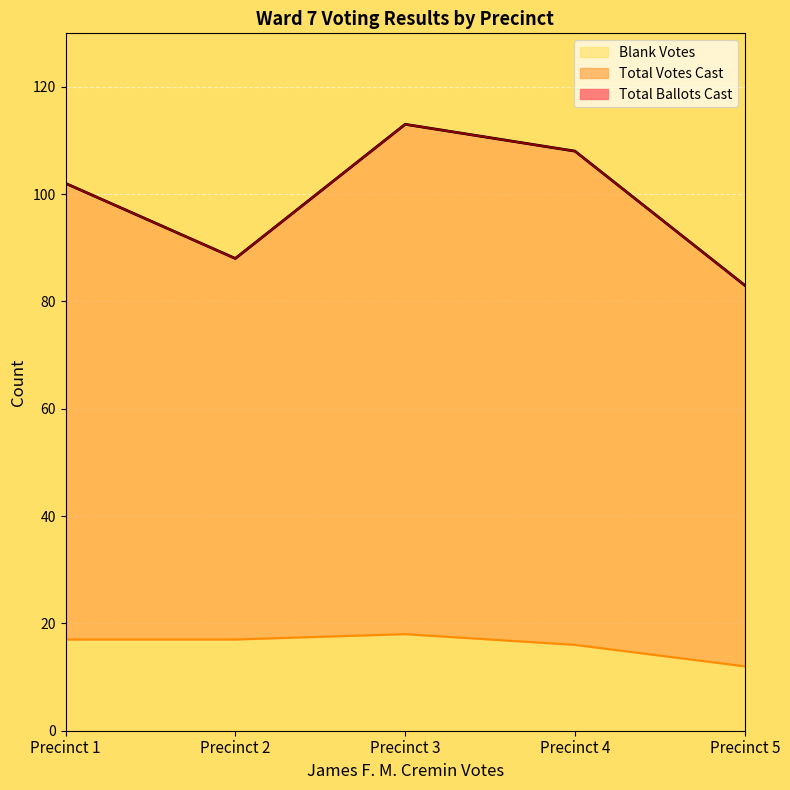

What is the lowest value of the Total Votes Cast series?

83